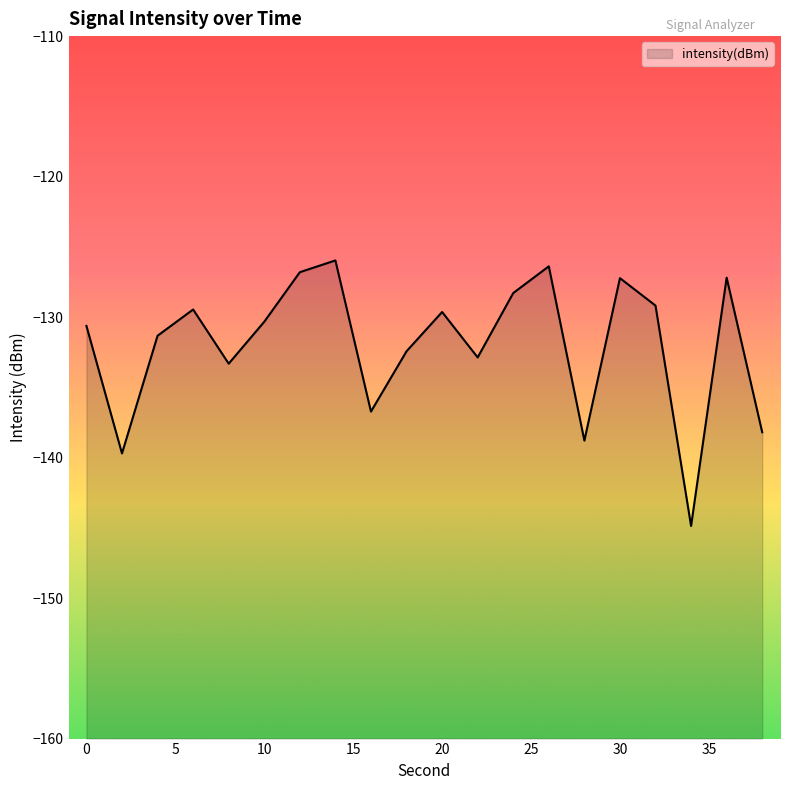

The chart shows a value of -133.3 at 8. True or false?

True